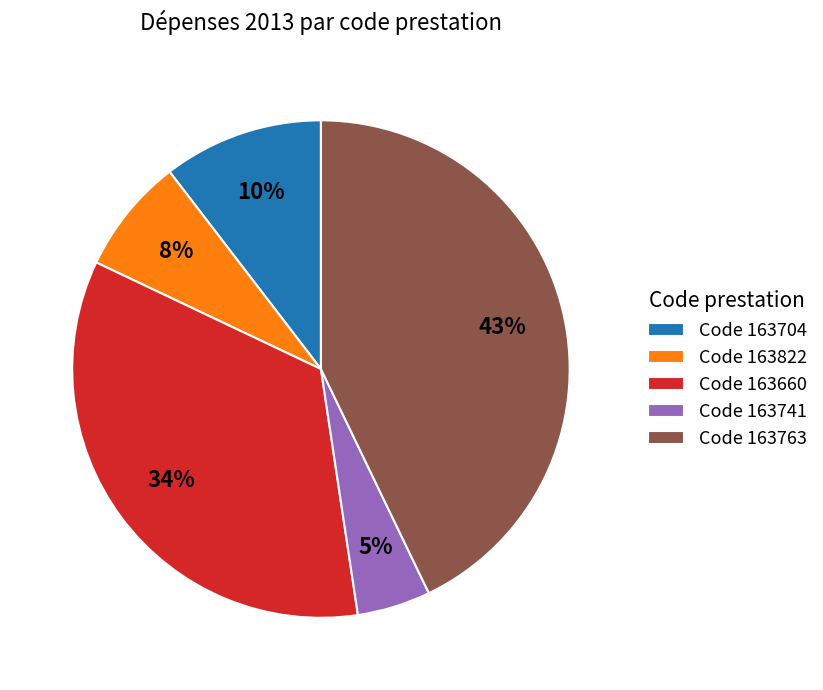

To the nearest percent, what is the difference between the largest and smallest slice percentages?

38%